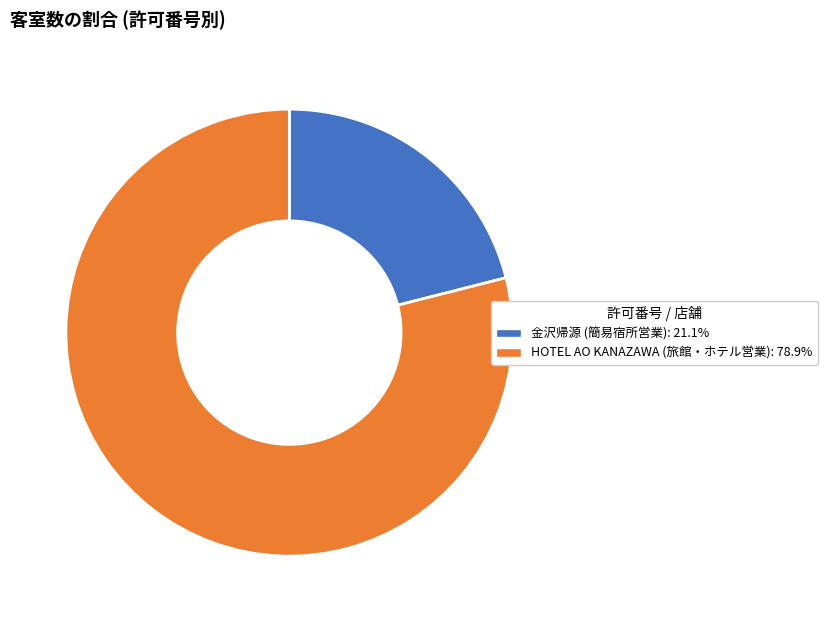

Is there any slice that represents more than half of the pie?

Yes